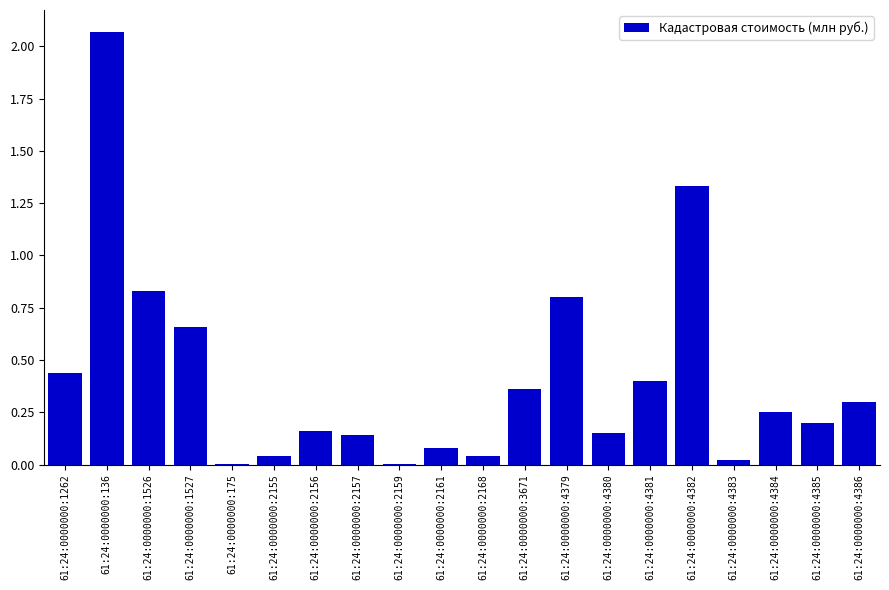

What is the sum of the values at 61:24:0000000:1527 and 61:24:0000000:4379?

1.5